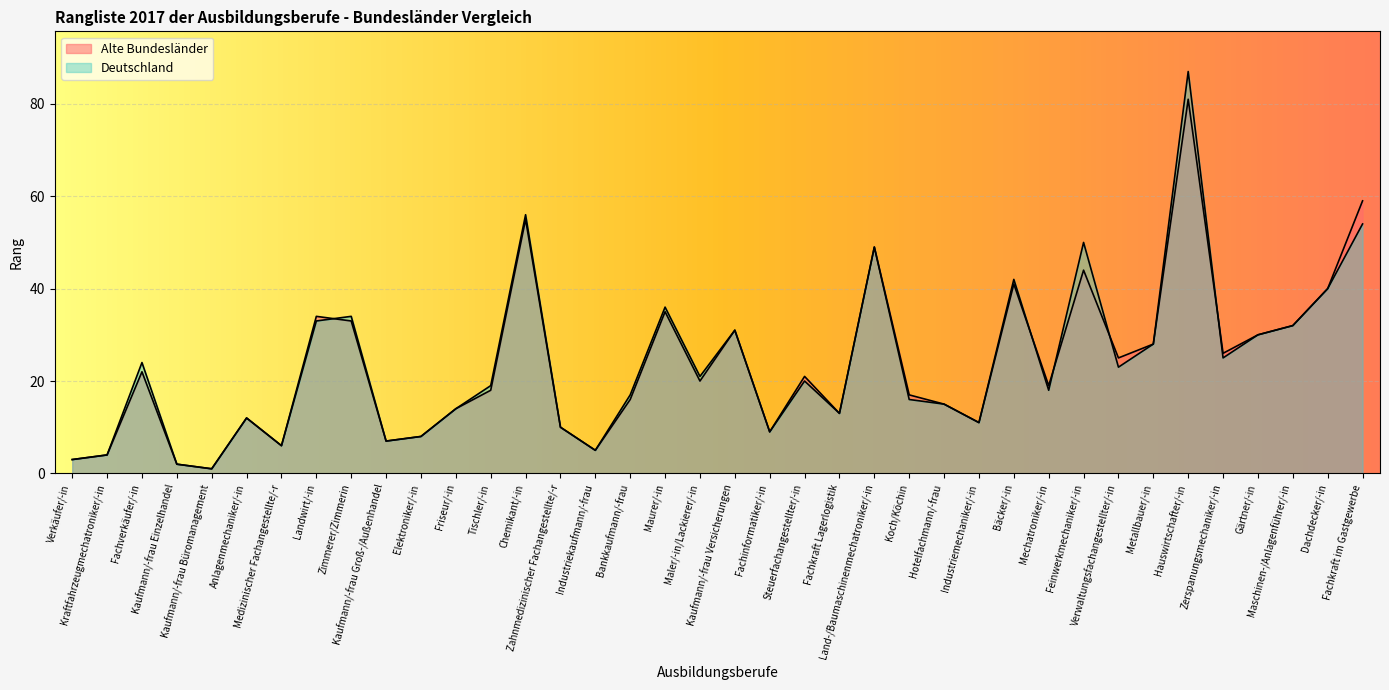

What is the sum of all Deutschland values?

905